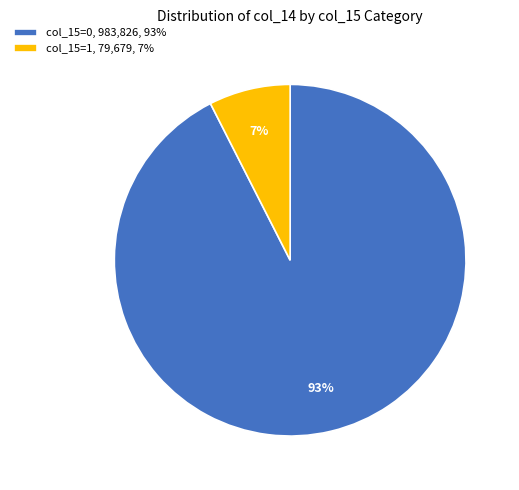

Which slice is the smallest?

col_15=1, 79,679, 7%